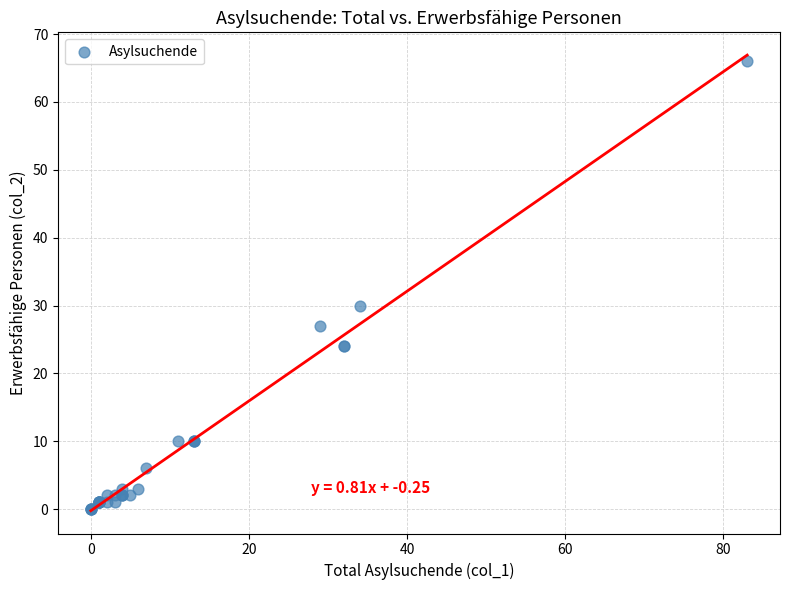

What Y value in the scatter plot is closest to 33?

30